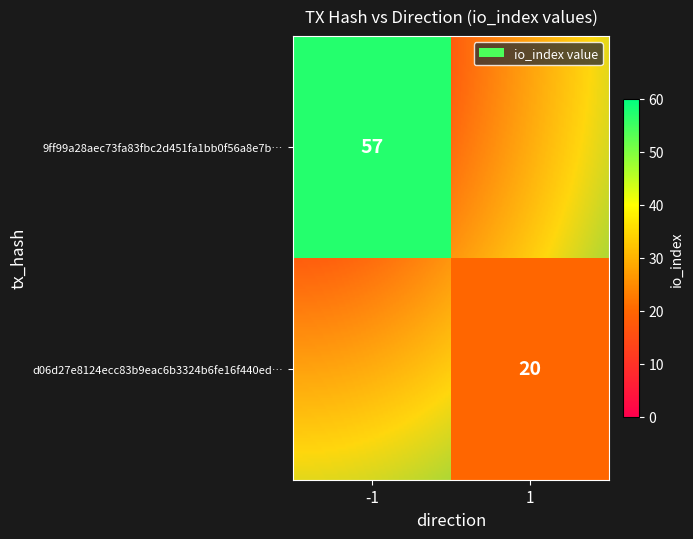

What is the total value across all series at io_index?

77